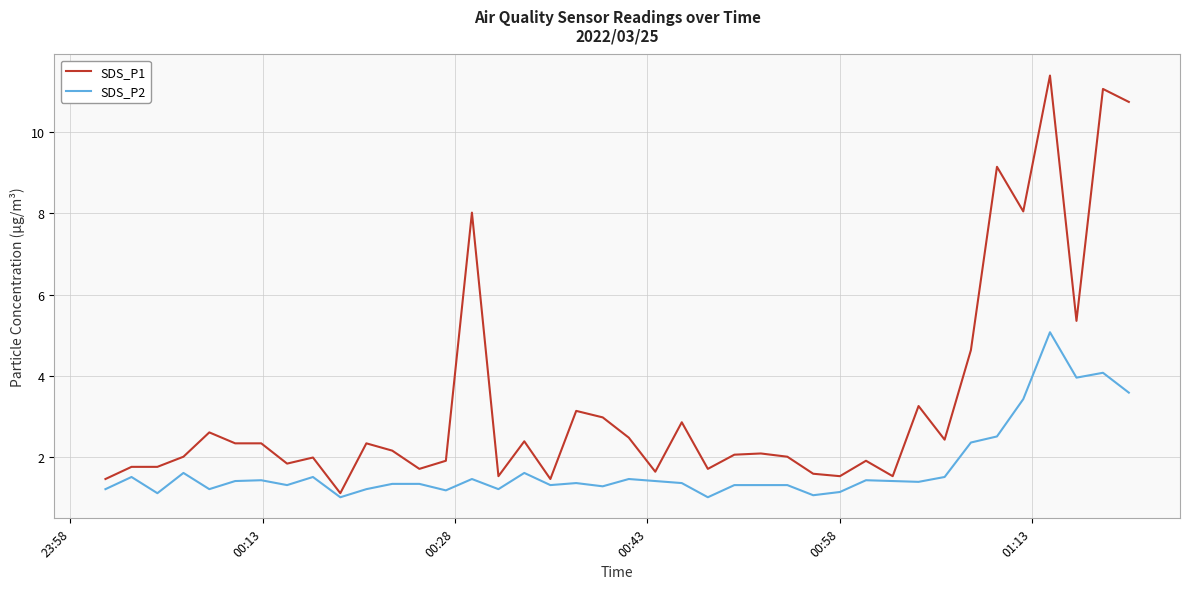

Which series has the widest spread of values?

SDS_P1